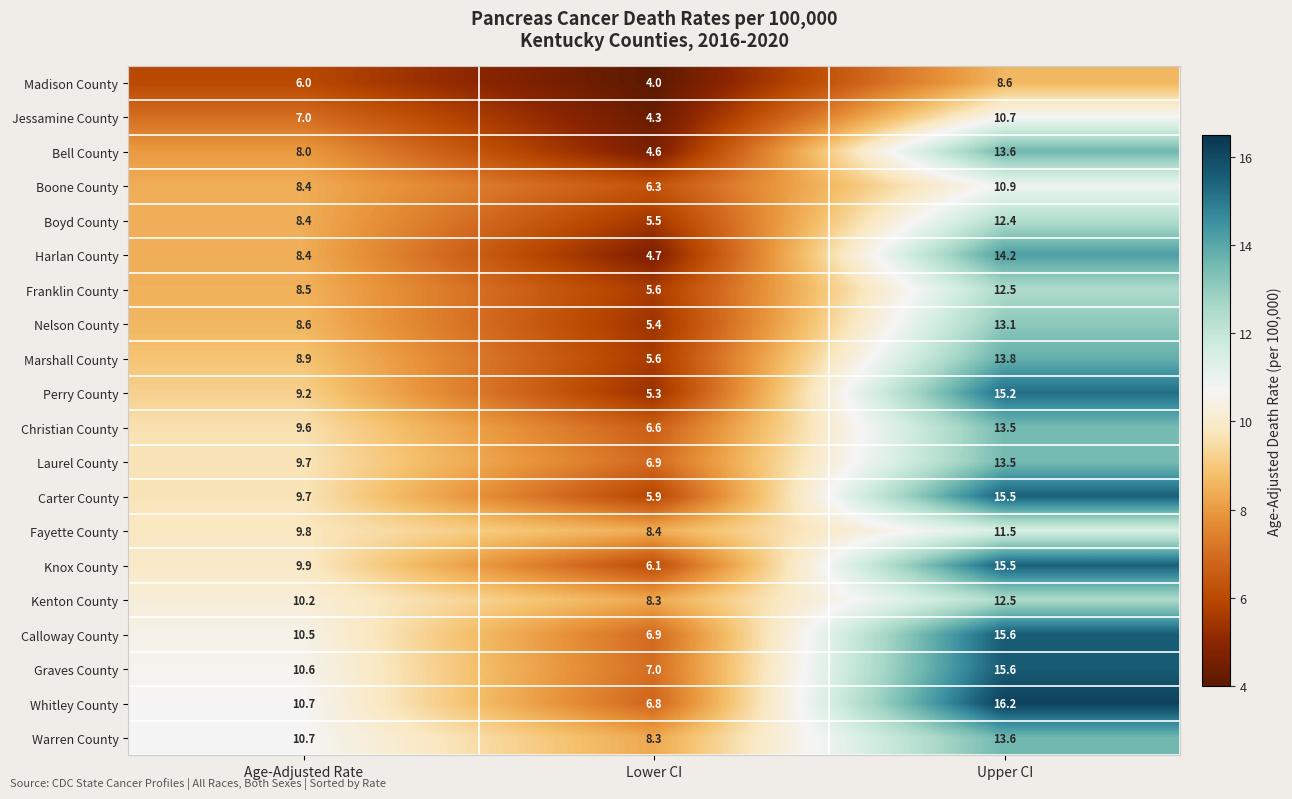

What is the sum of the Whitley County values at Age-Adjusted Rate and Lower CI?

17.5